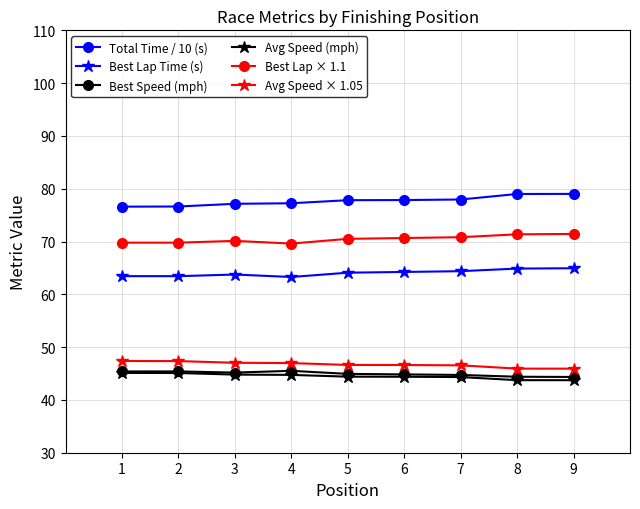

True or false: Best Lap Time (s) and Avg Speed × 1.05 cross at least once.

False